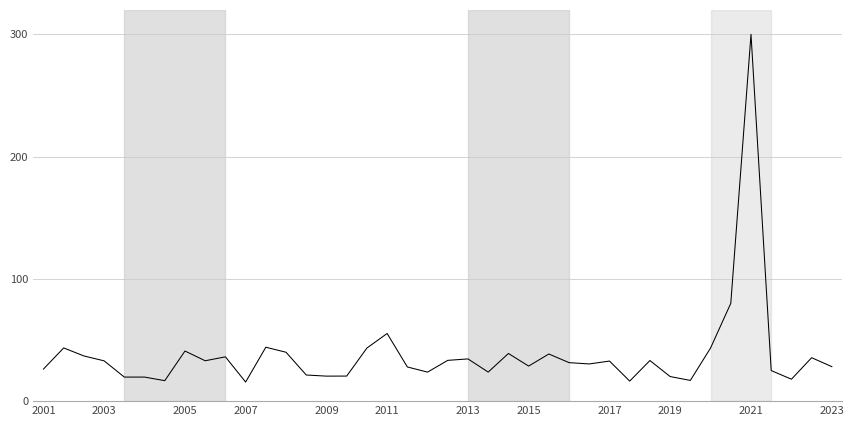

What is the difference between the maximum and minimum values?

284.4